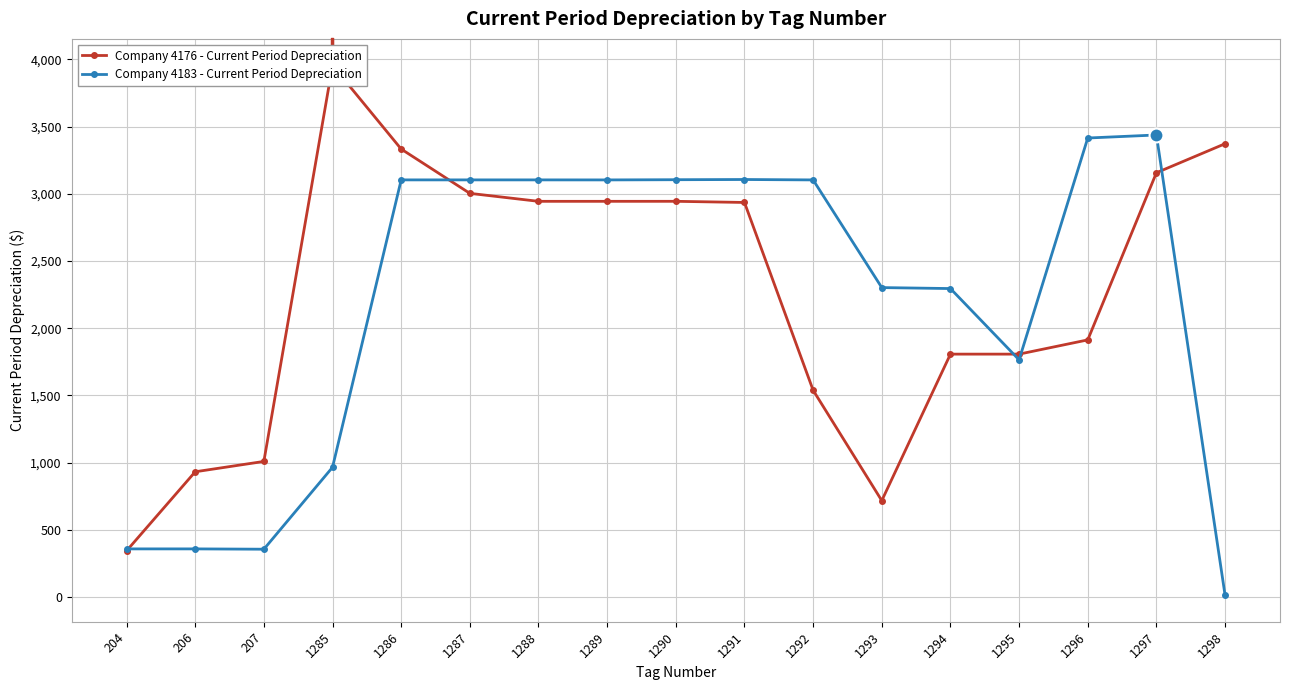

List the series in order of their peak value, highest first.

Company 4176 - Current Period Depreciation, Company 4183 - Current Period Depreciation